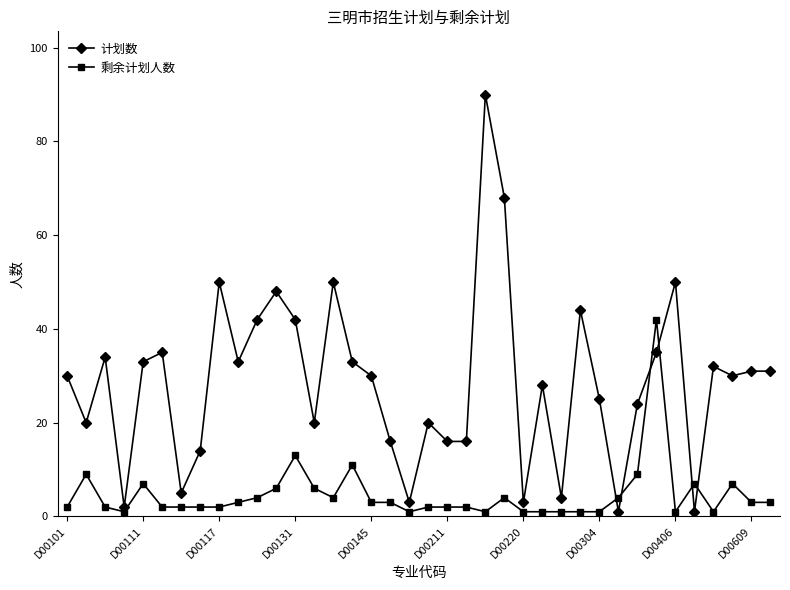

List the series in order of their overall mean, highest first.

计划数, 剩余计划人数